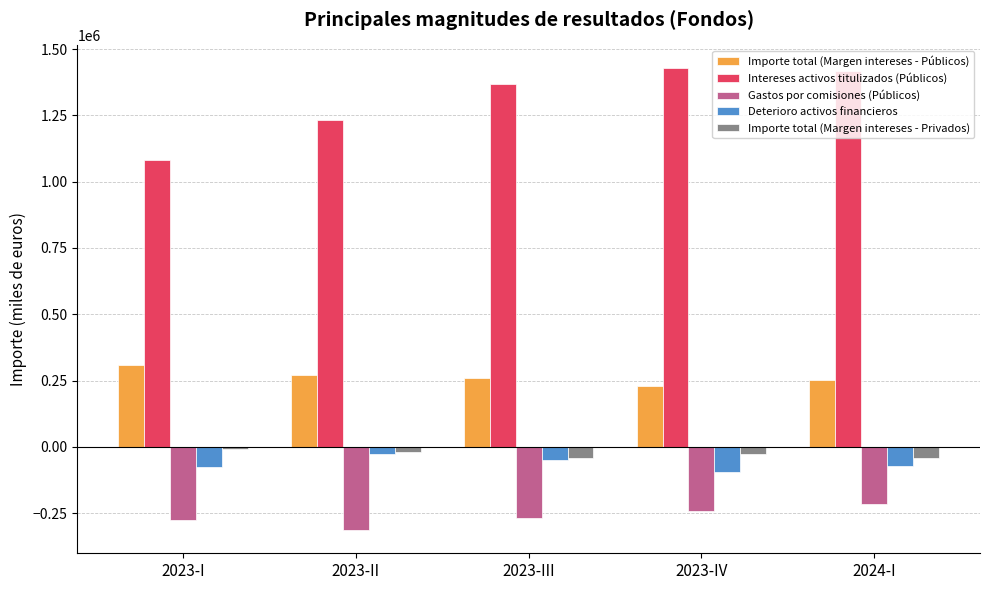

Between 2023-I and 2023-III, which series saw the biggest shift?

Intereses activos titulizados (Públicos)